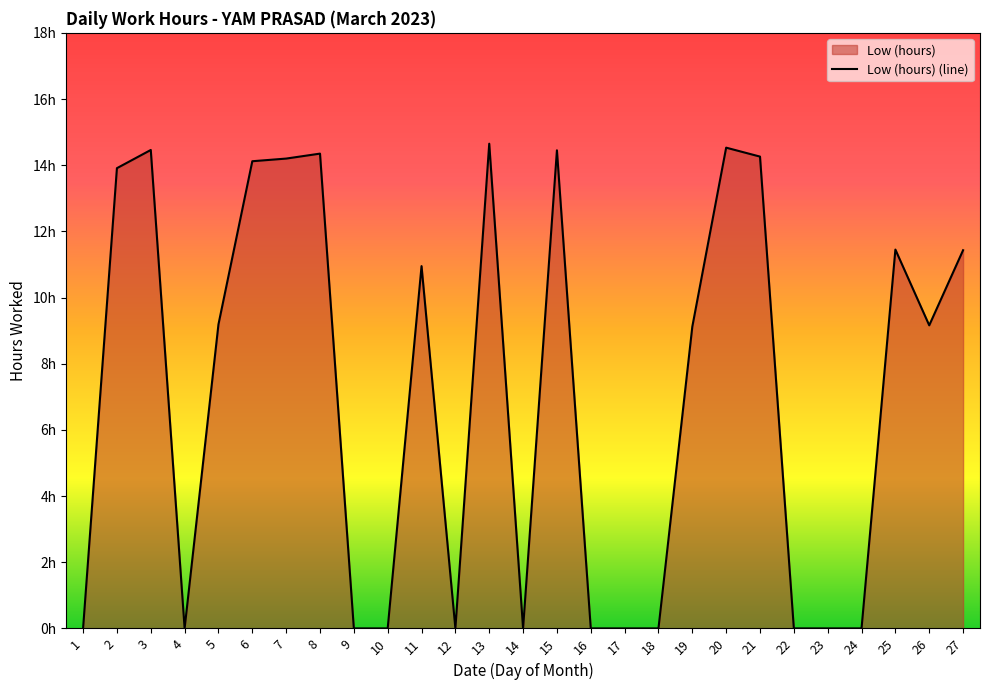

Rank the categories by value from lowest to highest.

1, 4, 9, 10, 12, 14, 16, 17, 18, 22, 23, 24, 19, 26, 5, 11, 27, 25, 2, 6, 7, 21, 8, 15, 3, 20, 13